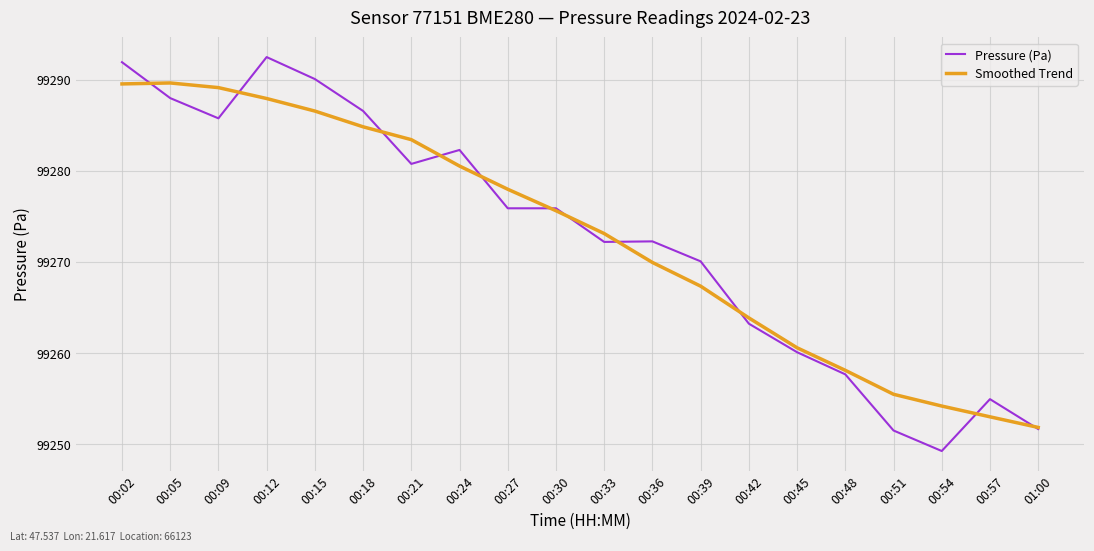

True or false: Pressure (Pa) and Smoothed Trend intersect in this chart.

True